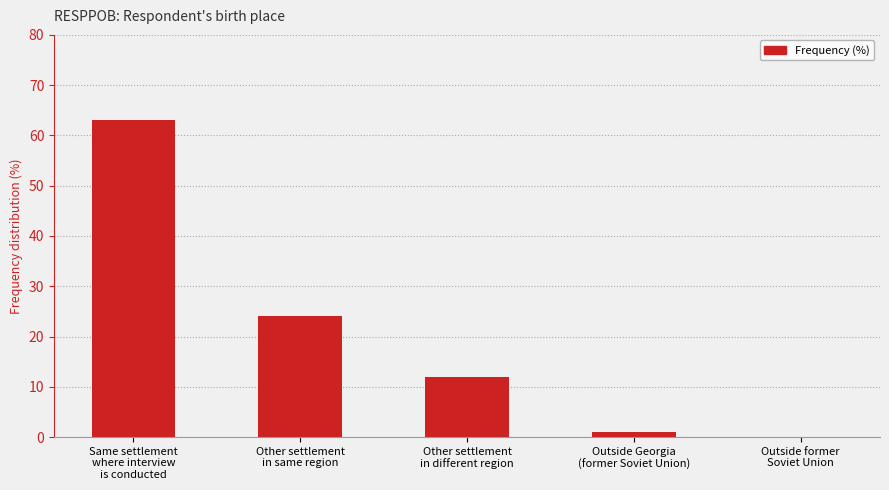

Are the bars horizontal?

No